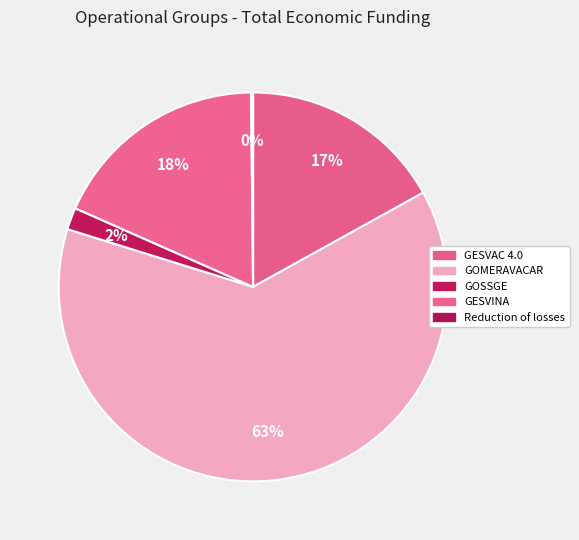

Is it true that GOMERAVACAR is 74% of the pie?

False